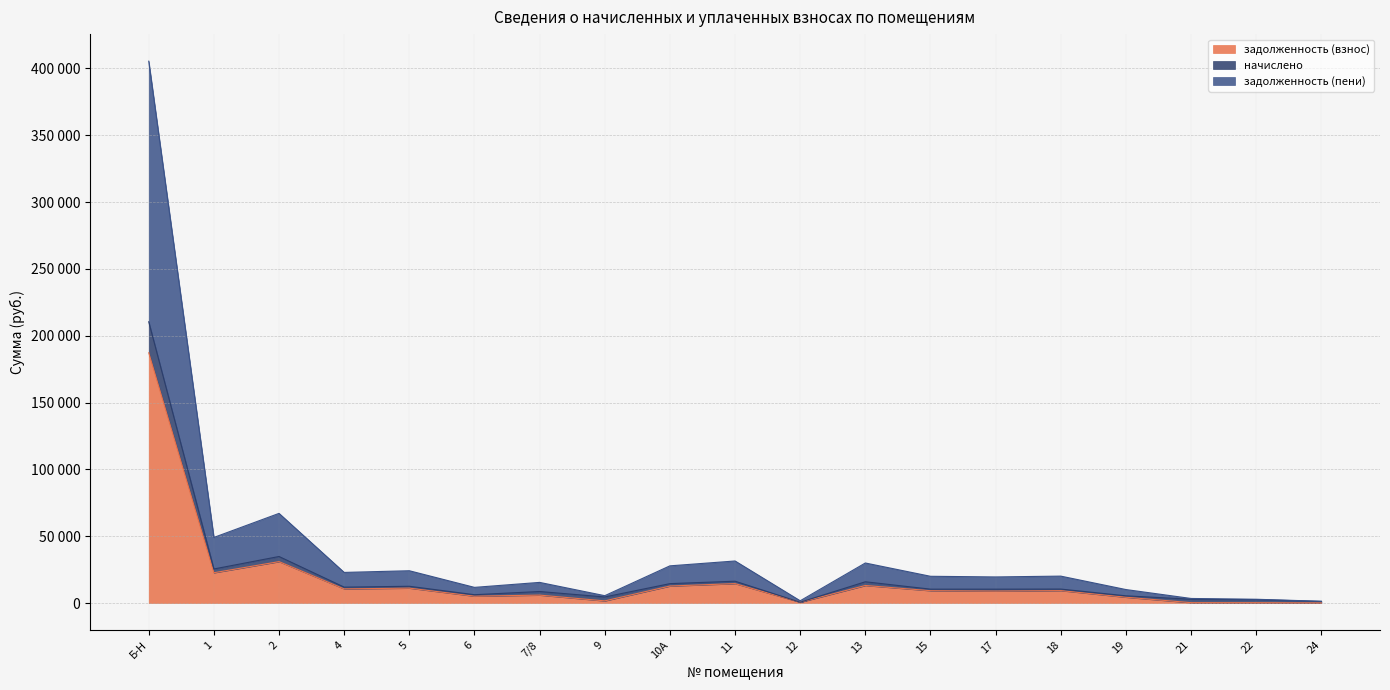

How many interior local valleys does the начислено series have?

6